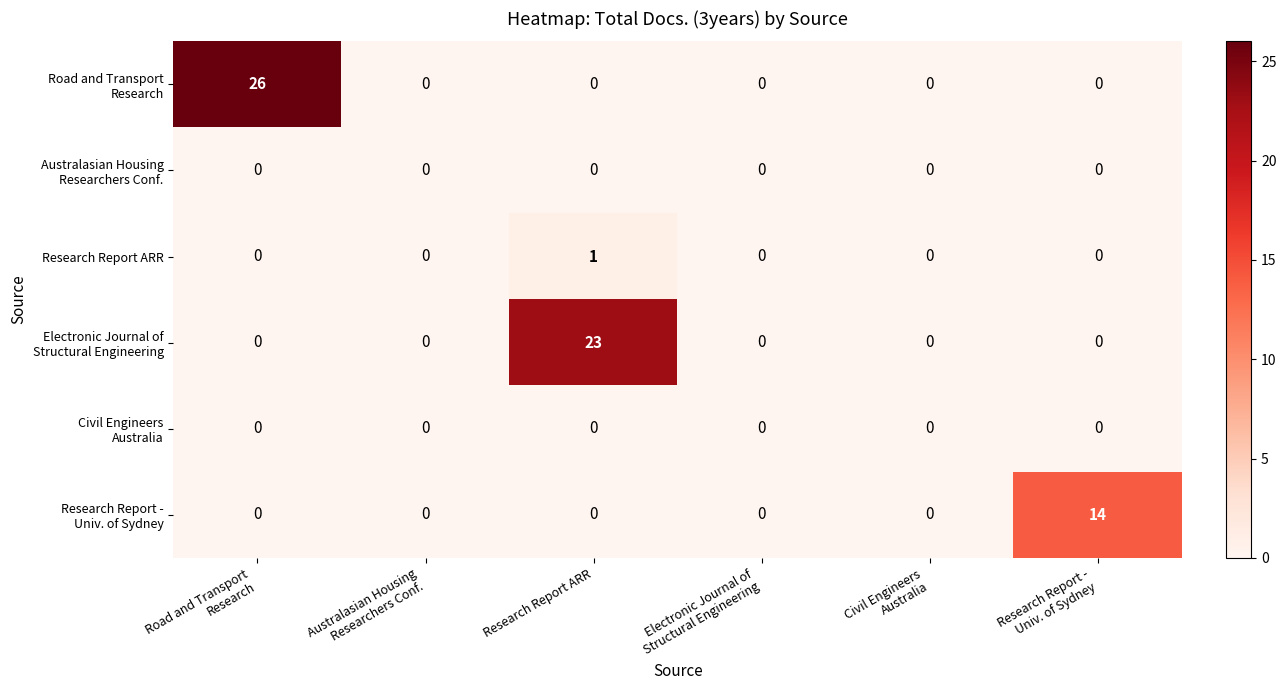

At how many categories does at least one series exceed 1?

3